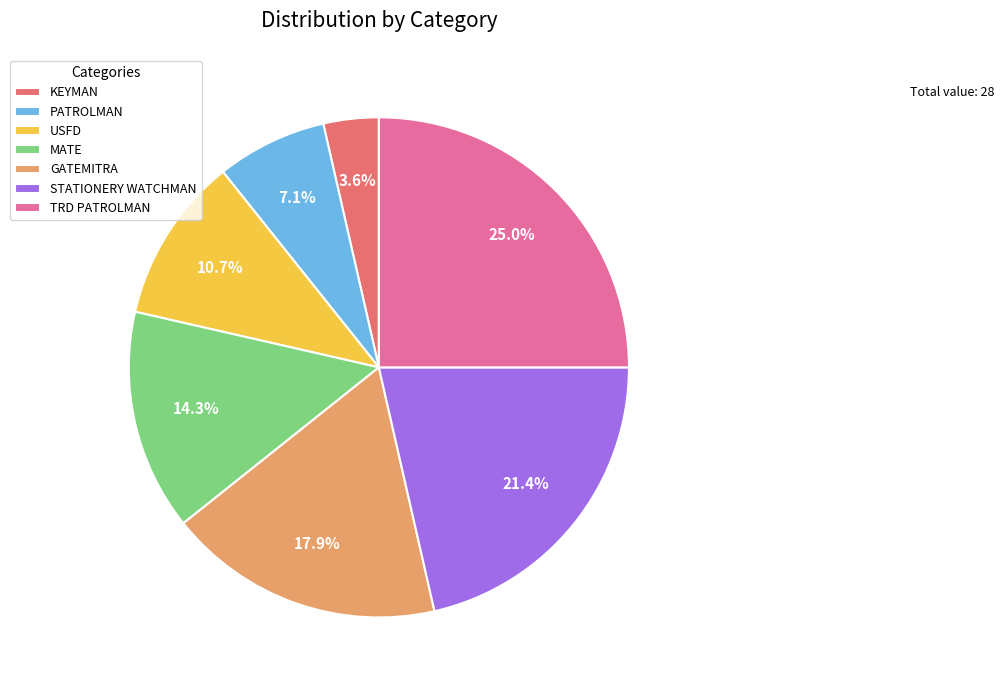

To the nearest percent, what is the difference between the STATIONERY WATCHMAN and MATE slice percentages?

7%